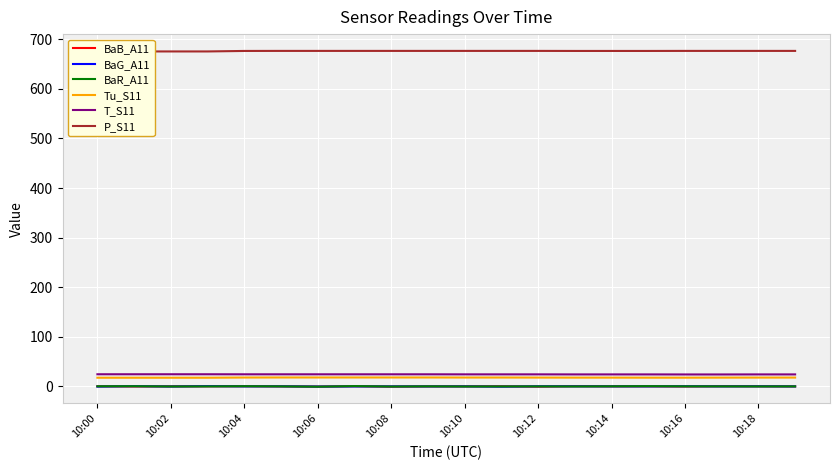

What is the highest value of the T_S11 series?

24.5